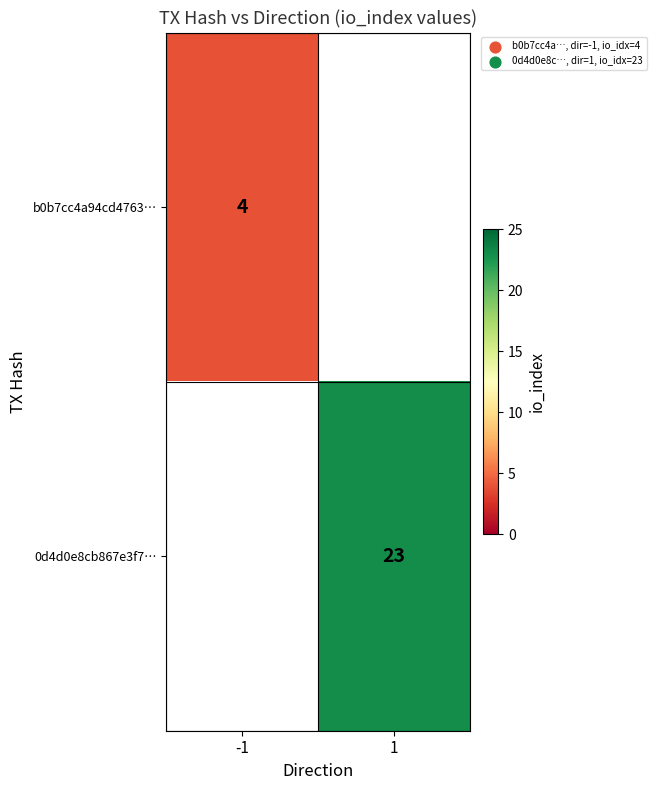

The 0d4d0e8cb867e3f7… series shows 23 at 1. True or false?

True